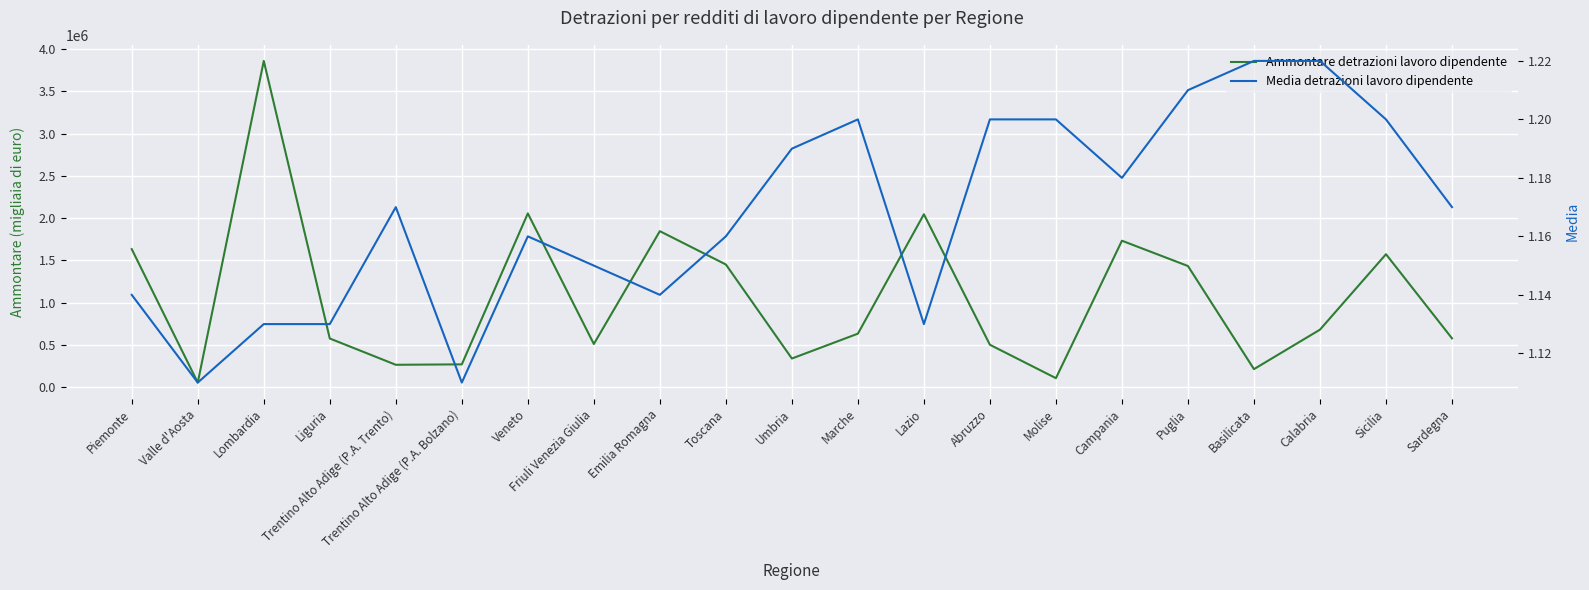

Is it true that Ammontare detrazioni lavoro dipendente equals 1732719.0 at Campania?

True